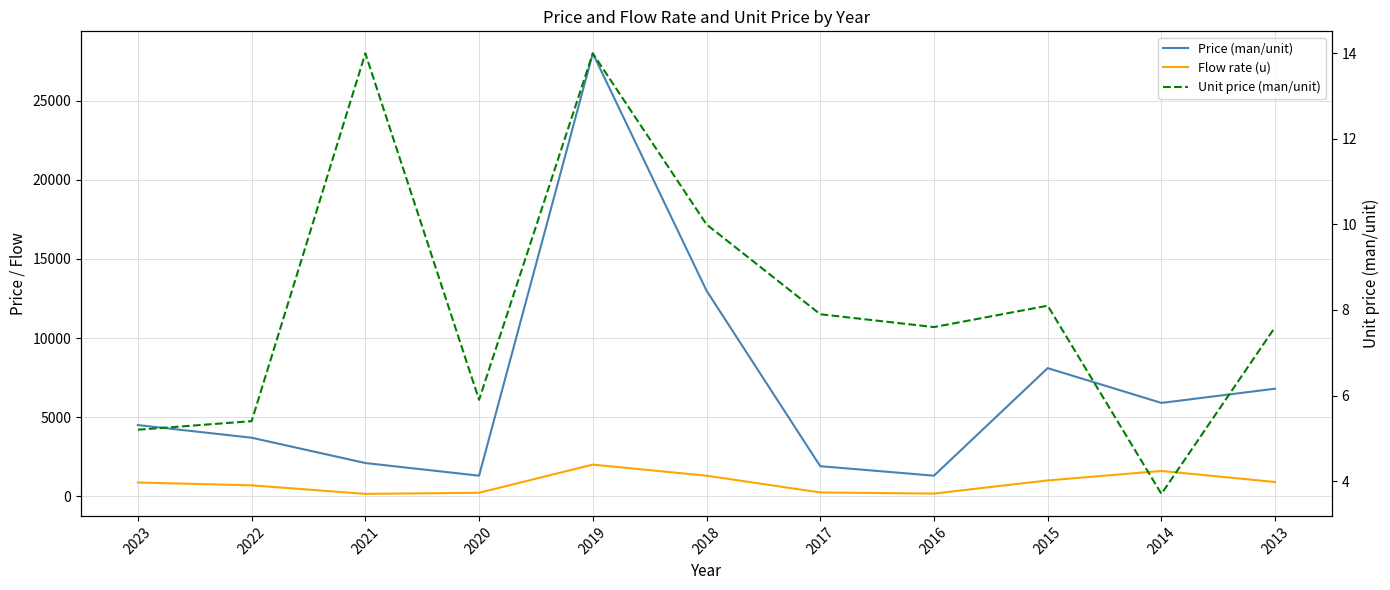

Which series has the largest range (max minus min)?

Price (man/unit)